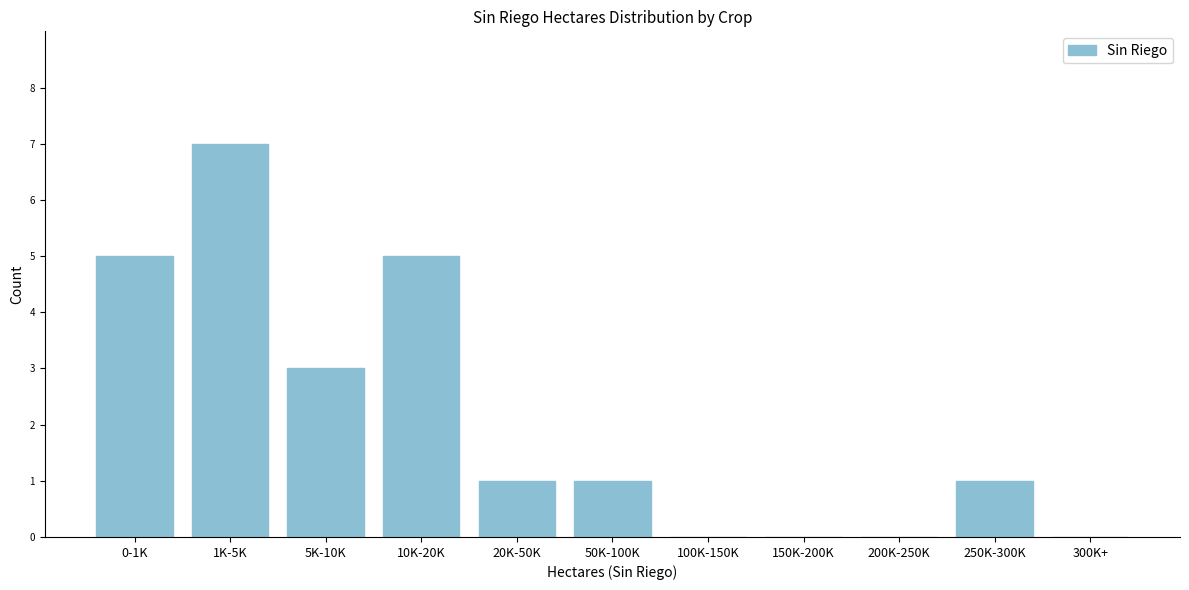

Reading left to right, extract all data points from this chart.

0-1K=5	1K-5K=7	5K-10K=3	10K-20K=5	20K-50K=1	50K-100K=1	100K-150K=0	150K-200K=0	200K-250K=0	250K-300K=1	300K+=0